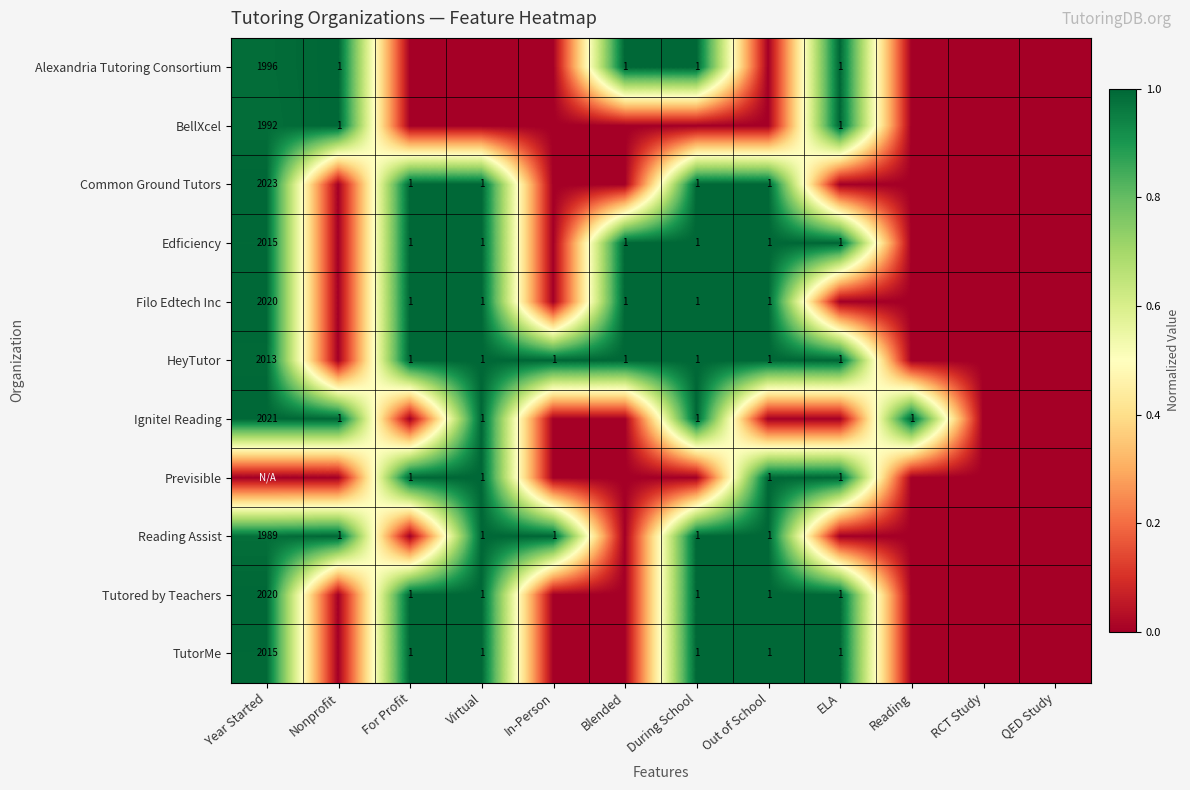

Count the number of categories in the chart.

12